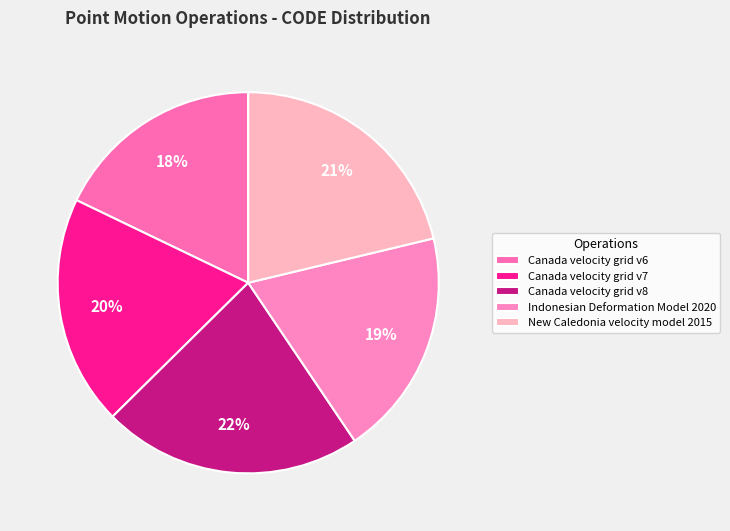

Combined, what portion of the pie is Canada velocity grid v8 and Canada velocity grid v6?

39.9%